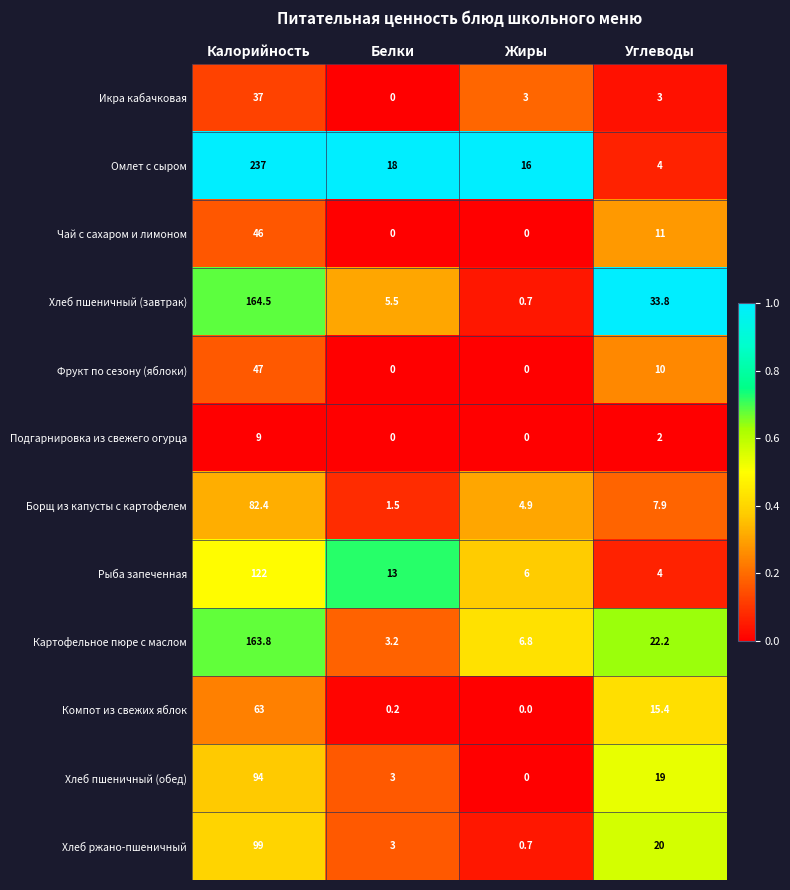

List the series in order of their peak value, highest first.

Омлет с сыром, Хлеб пшеничный (завтрак), Картофельное пюре с маслом, Рыба запеченная, Хлеб ржано-пшеничный, Хлеб пшеничный (обед), Борщ из капусты с картофелем, Компот из свежих яблок, Фрукт по сезону (яблоки), Чай с сахаром и лимоном, Икра кабачковая, Подгарнировка из свежего огурца